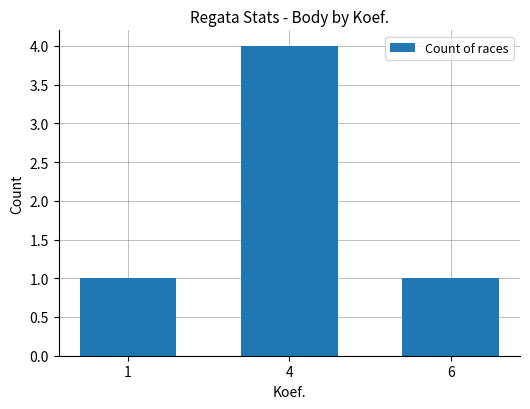

Is it true that the value at 1 is 1?

True